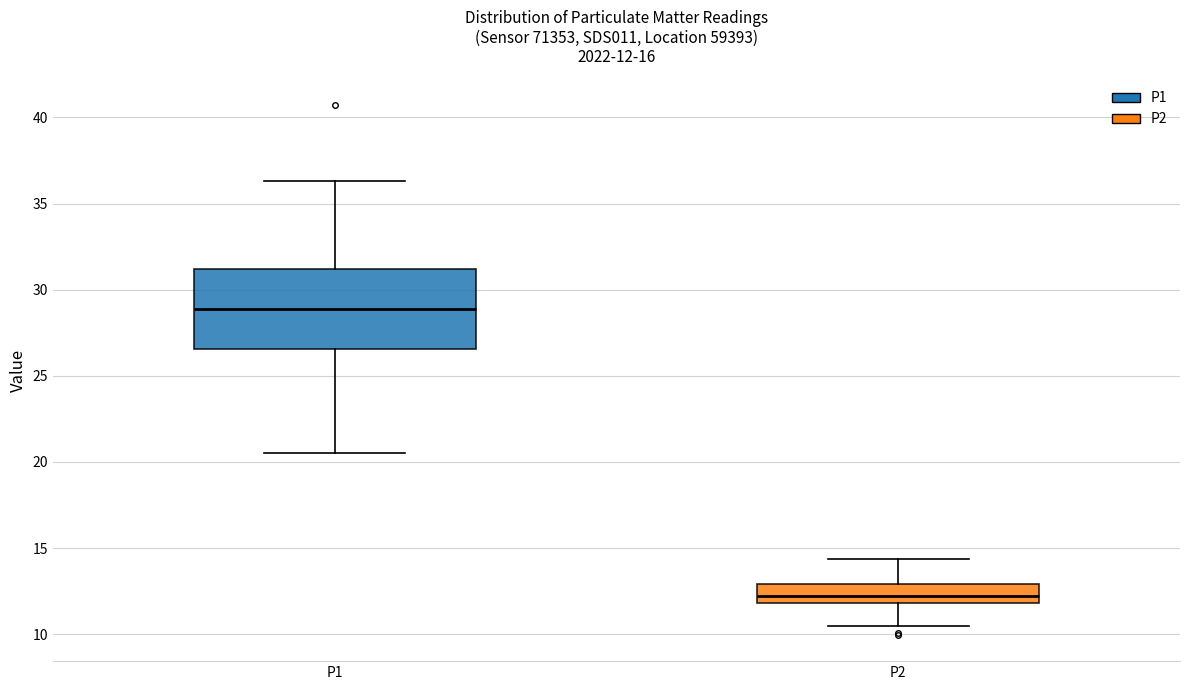

Which box's median line is the lowest?

P2